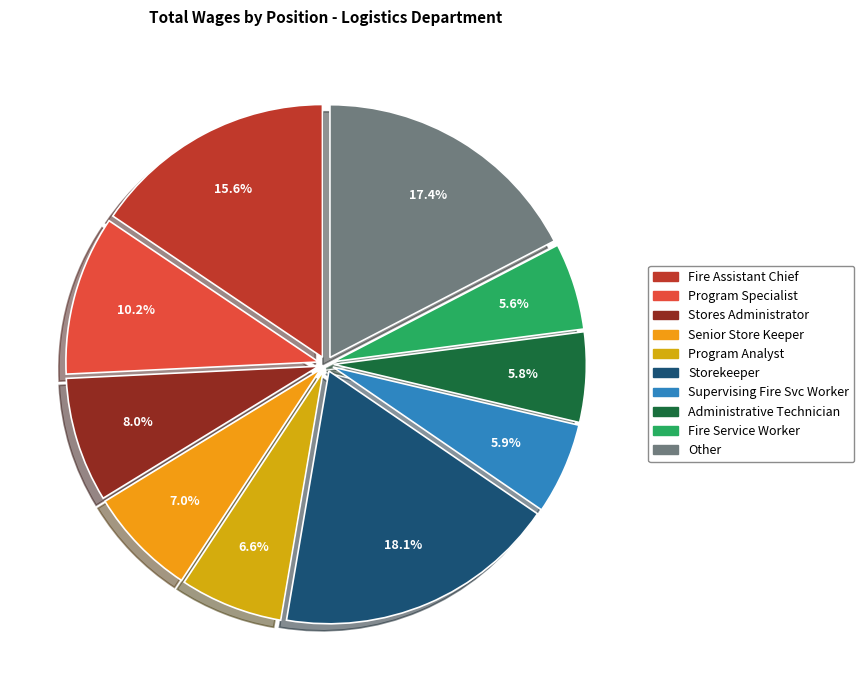

To the nearest percent, what portion does Stores Administrator represent?

8%